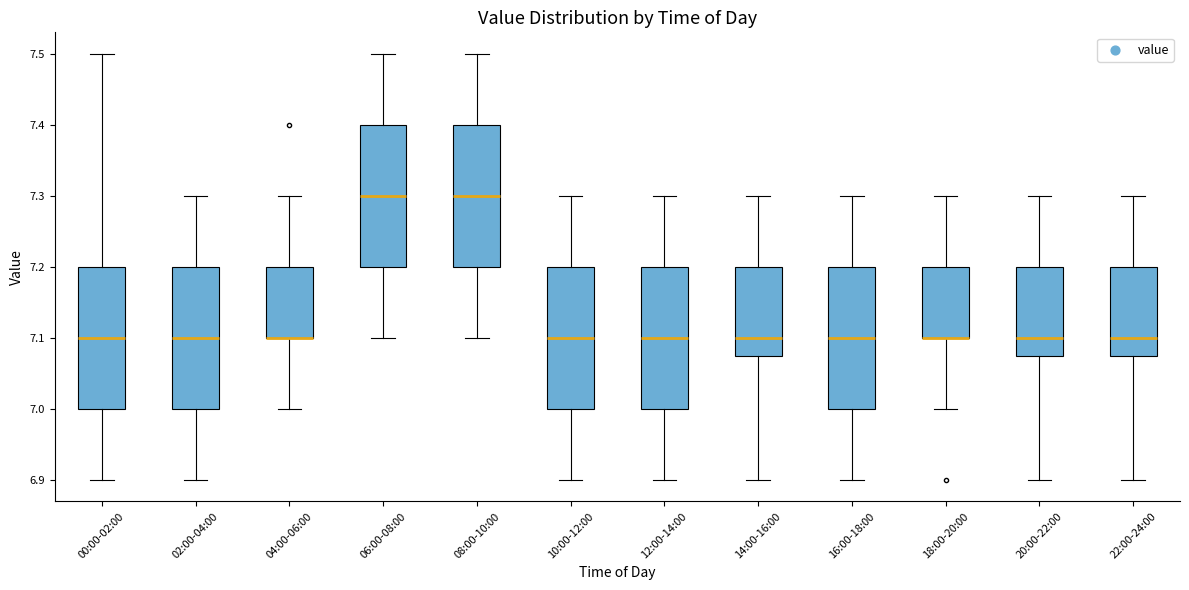

Reading left to right, read every box against the y-axis: the position of its median line, the range the box covers, and the ends of its whiskers. The values are not printed on the chart, so give them approximately, as read against the axis.

00:00-02:00: median 7.10, box 7.00 to 7.20, whiskers 6.90 to 7.50
02:00-04:00: median 7.10, box 7.00 to 7.20, whiskers 6.90 to 7.30
04:00-06:00: median 7.10 (drawn on the box's lower edge), box 7.10 to 7.20, whiskers 7.00 to 7.30
06:00-08:00: median 7.30, box 7.20 to 7.40, whiskers 7.10 to 7.50
08:00-10:00: median 7.30, box 7.20 to 7.40, whiskers 7.10 to 7.50
10:00-12:00: median 7.10, box 7.00 to 7.20, whiskers 6.90 to 7.30
12:00-14:00: median 7.10, box 7.00 to 7.20, whiskers 6.90 to 7.30
14:00-16:00: median 7.10, box 7.08 to 7.20, whiskers 6.90 to 7.30
16:00-18:00: median 7.10, box 7.00 to 7.20, whiskers 6.90 to 7.30
18:00-20:00: median 7.10 (drawn on the box's lower edge), box 7.10 to 7.20, whiskers 7.00 to 7.30
20:00-22:00: median 7.10, box 7.08 to 7.20, whiskers 6.90 to 7.30
22:00-24:00: median 7.10, box 7.08 to 7.20, whiskers 6.90 to 7.30